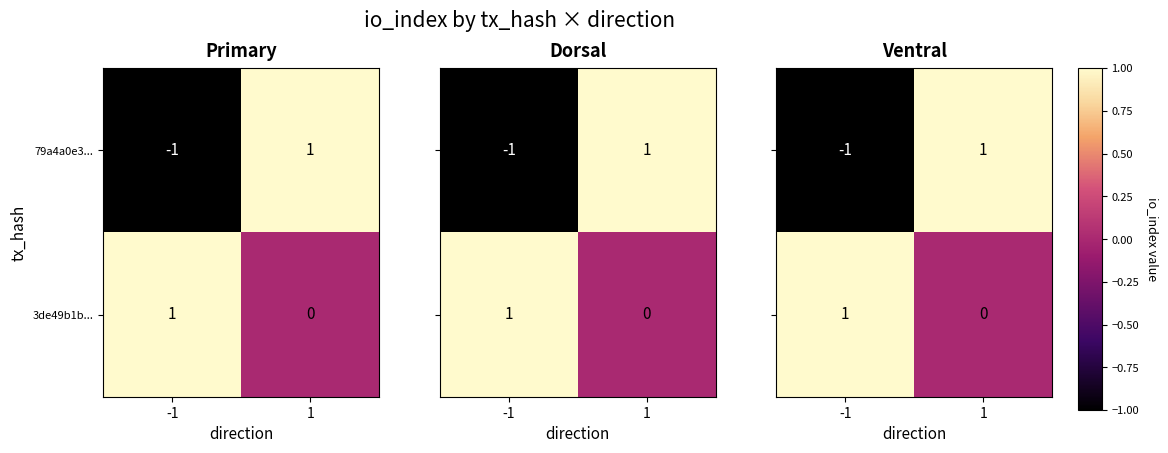

List the labels in order of 3de49b1b... value, largest first.

-1, 1